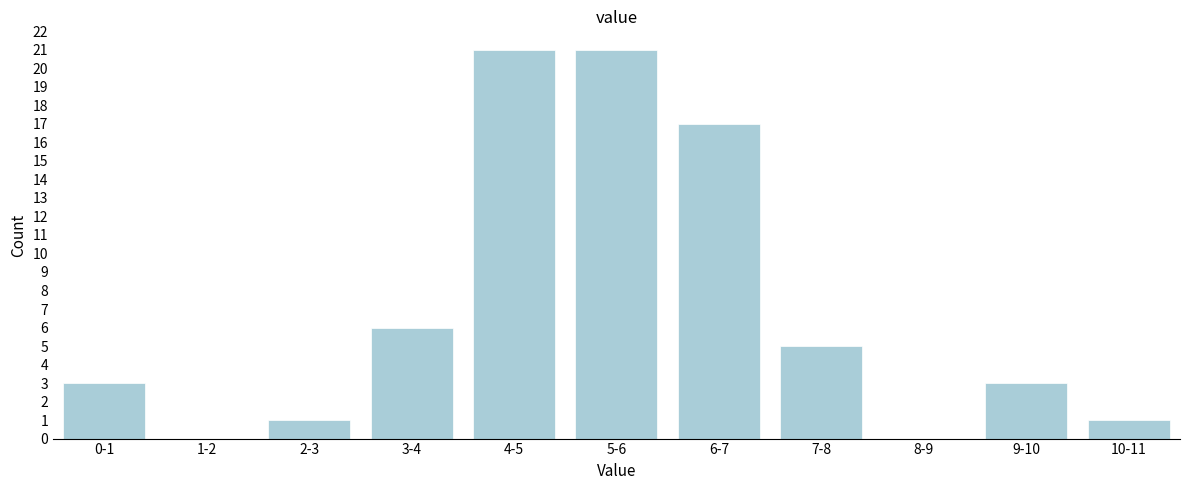

Reading right to left, extract all data points from this chart.

10-11=1	9-10=3	8-9=0	7-8=5	6-7=17	5-6=21	4-5=21	3-4=6	2-3=1	1-2=0	0-1=3